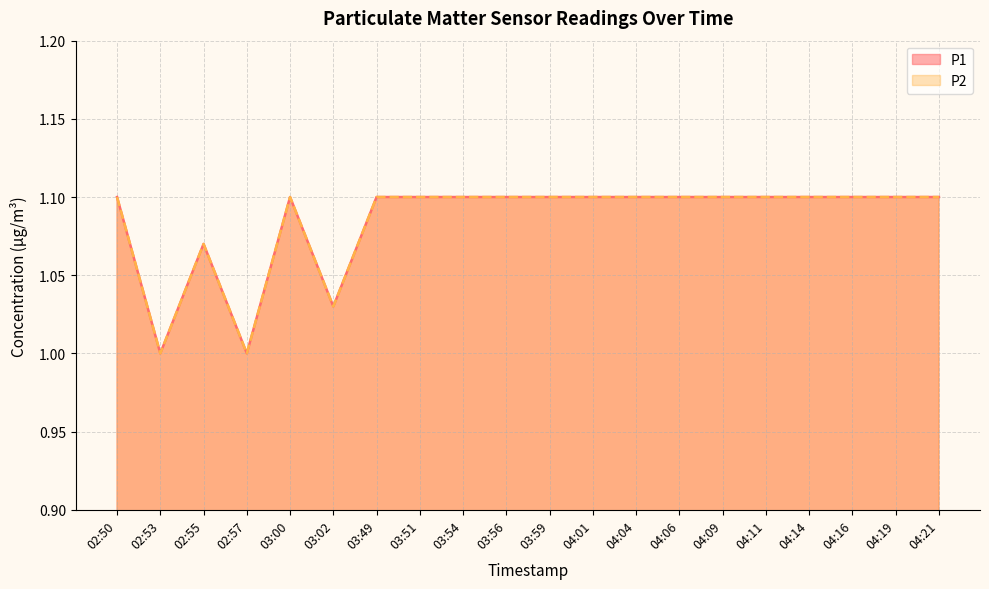

What value does the P1 series have at 02:50?

1.1